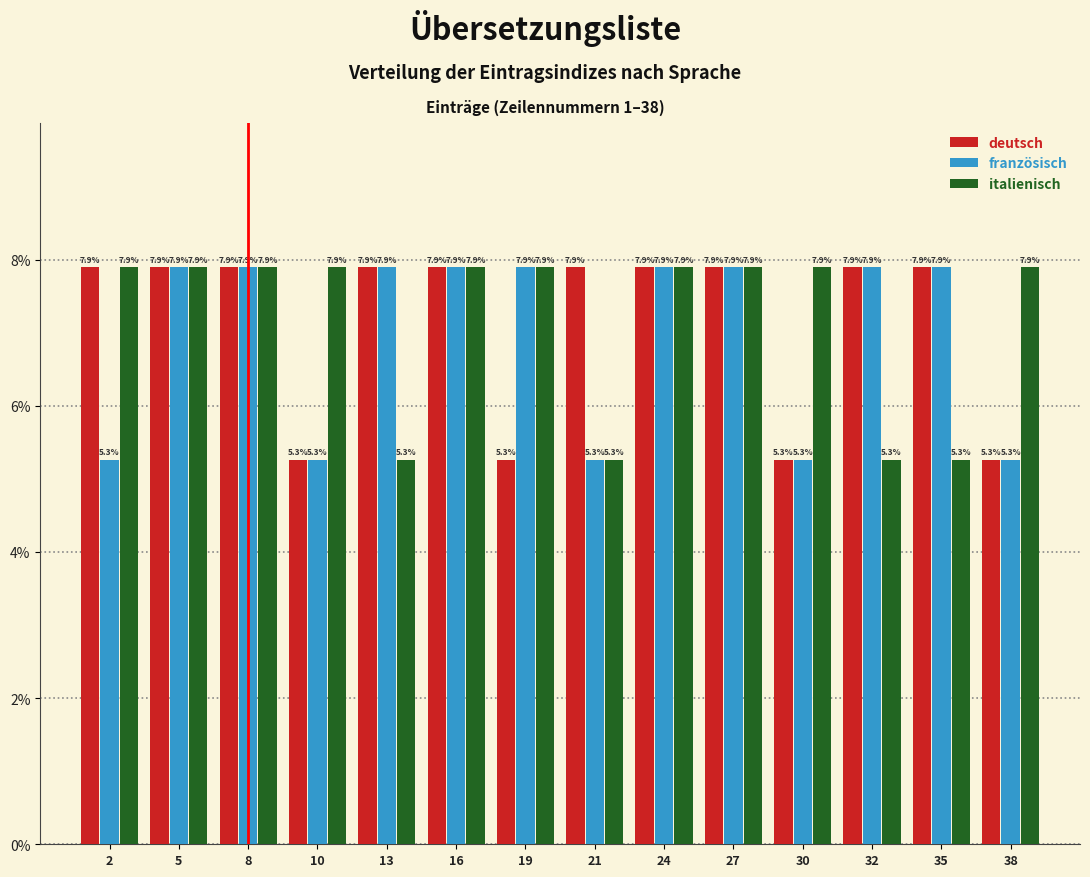

Reading right to left, what are all the values shown in this chart?

deutsch: 5.3	7.9	7.9	5.3	7.9	7.9	7.9	5.3	7.9	7.9	5.3	7.9	7.9	7.9
französisch: 5.3	7.9	7.9	5.3	7.9	7.9	5.3	7.9	7.9	7.9	5.3	7.9	7.9	5.3
italienisch: 7.9	5.3	5.3	7.9	7.9	7.9	5.3	7.9	7.9	5.3	7.9	7.9	7.9	7.9